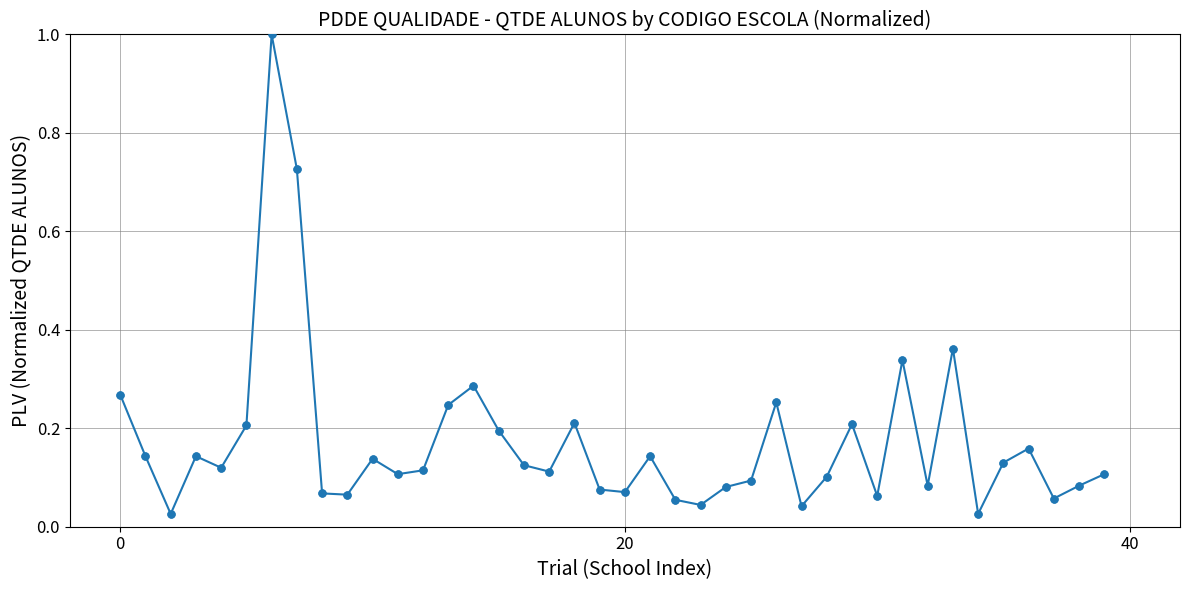

True or false: there are more than 1 points higher than both neighbors.

True